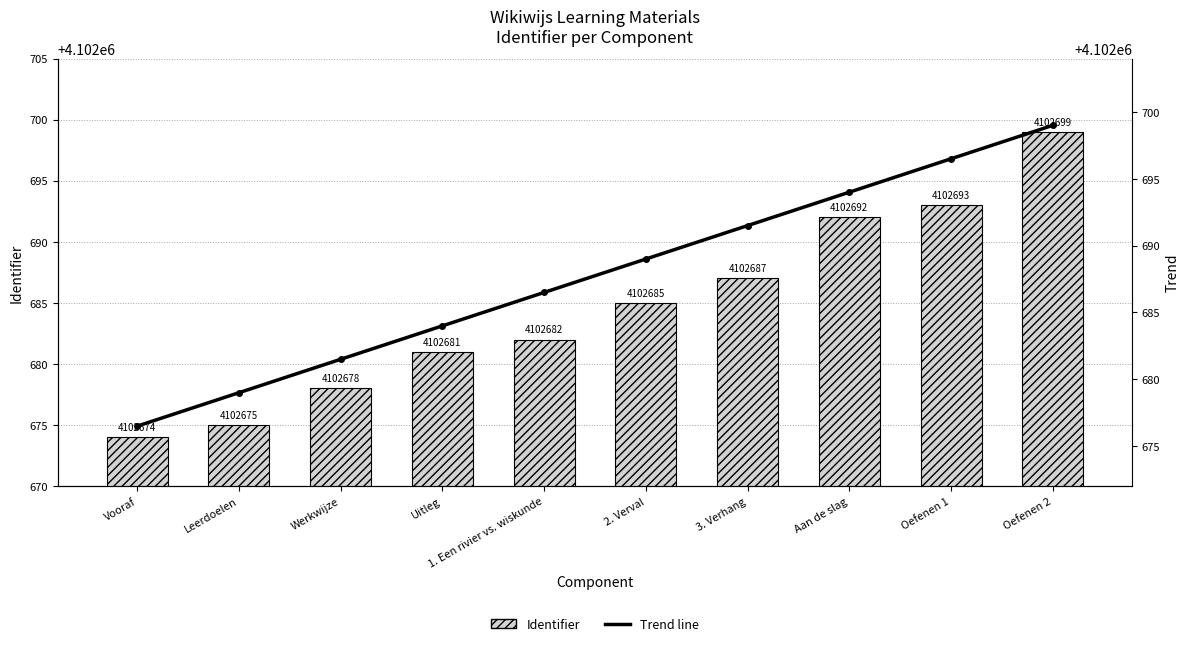

What is the sum of all Trend line values?

41026877.5